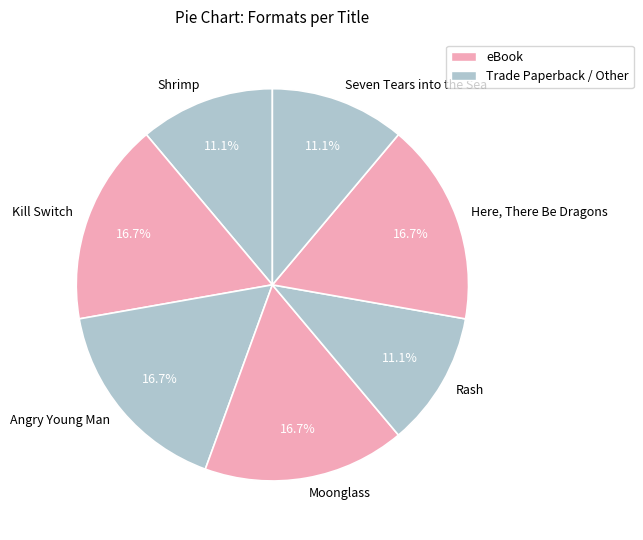

Between Moonglass and Seven Tears into the Sea, which is larger?

Moonglass